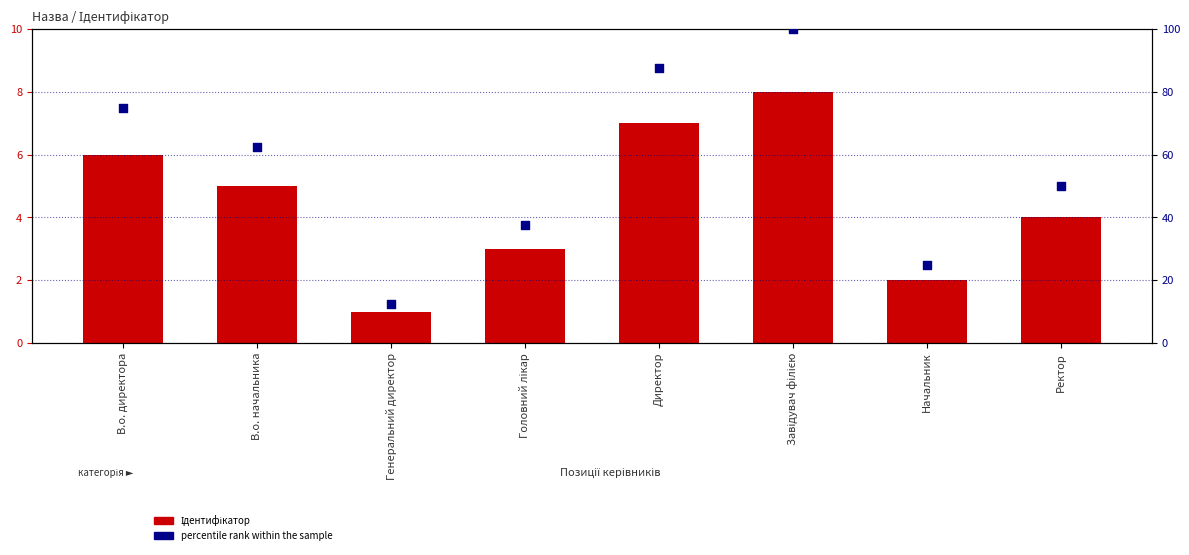

What are all the series names shown in the legend?

Ідентифікатор, percentile rank within the sample